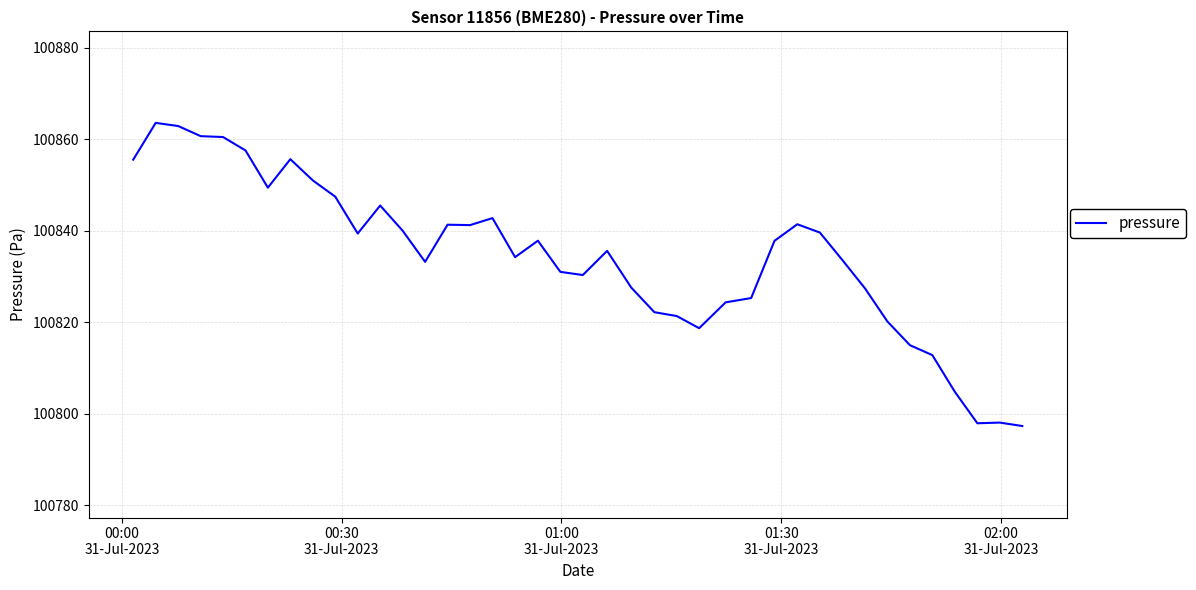

What is the difference between the second highest and minimum values?

65.6